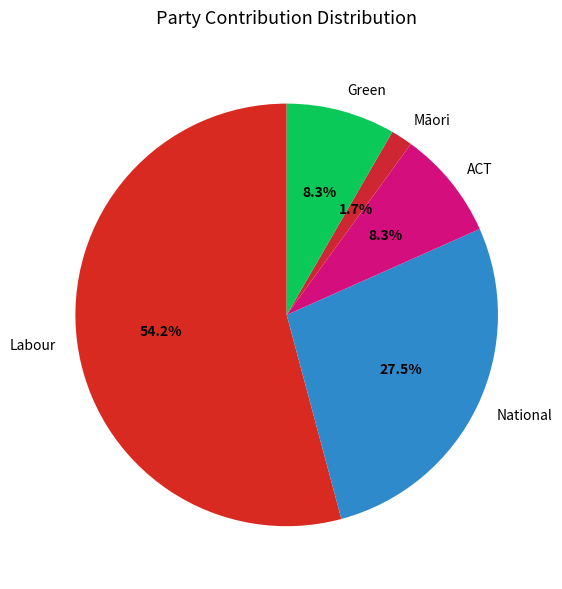

Combined, what portion of the pie is Green and Māori?

10.0%